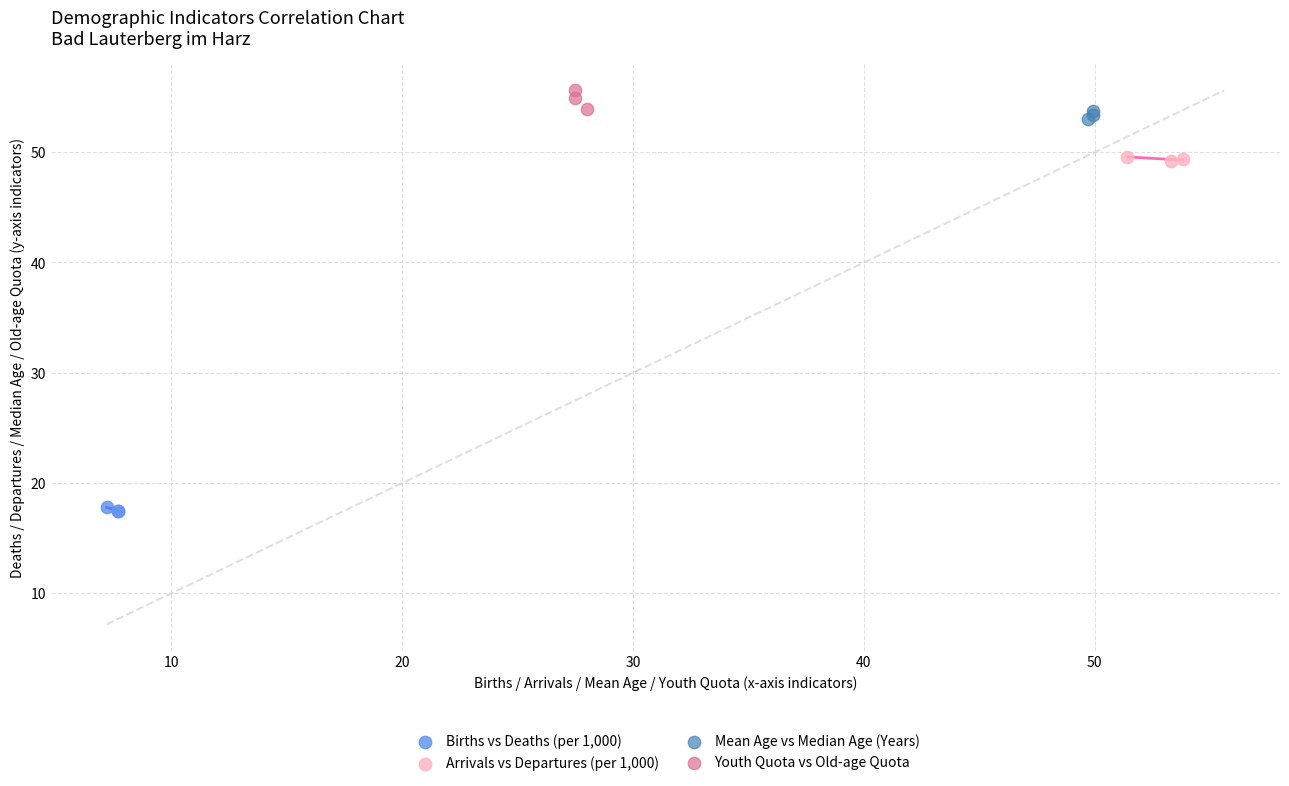

Which series contains the lowest Y value?

Births vs Deaths (per 1,000)